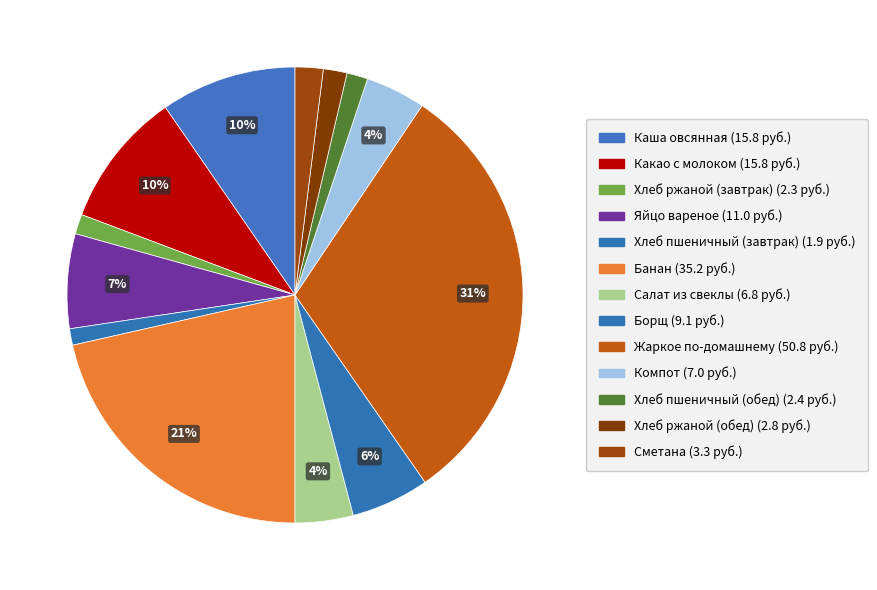

What percentage is NOT represented by Салат из свеклы?

95.9%